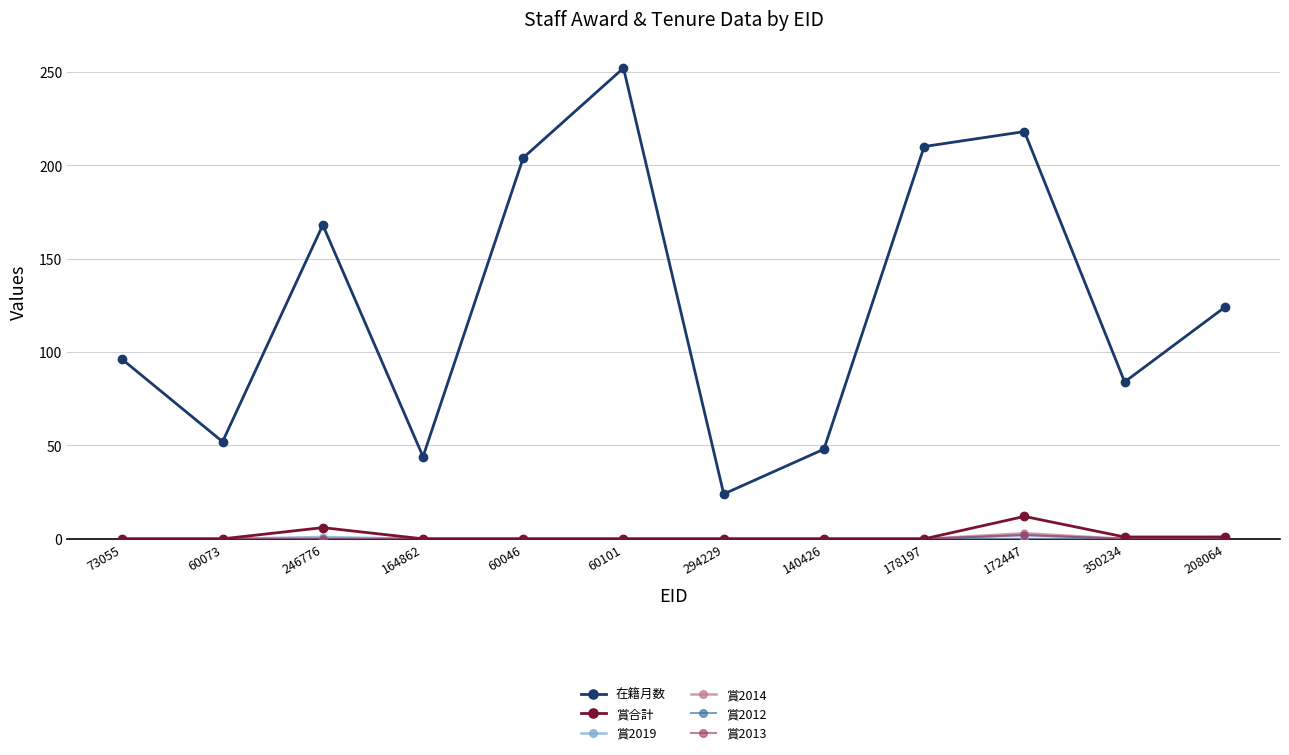

Reading right to left, transcribe all the data shown in this chart.

在籍月数: 208064=124	350234=84	172447=218	178197=210	140426=48	294229=24	60101=252	60046=204	164862=44	246776=168	60073=52	73055=96
賞合計: 208064=1	350234=1	172447=12	178197=0	140426=0	294229=0	60101=0	60046=0	164862=0	246776=6	60073=0	73055=0
賞2019: 208064=0	350234=0	172447=0	178197=0	140426=0	294229=0	60101=0	60046=0	164862=0	246776=1	60073=0	73055=0
賞2014: 208064=1	350234=0	172447=3	178197=0	140426=0	294229=0	60101=0	60046=0	164862=0	246776=0	60073=0	73055=0
賞2012: 208064=0	350234=0	172447=2	178197=0	140426=0	294229=0	60101=0	60046=0	164862=0	246776=0	60073=0	73055=0
賞2013: 208064=0	350234=0	172447=2	178197=0	140426=0	294229=0	60101=0	60046=0	164862=0	246776=0	60073=0	73055=0